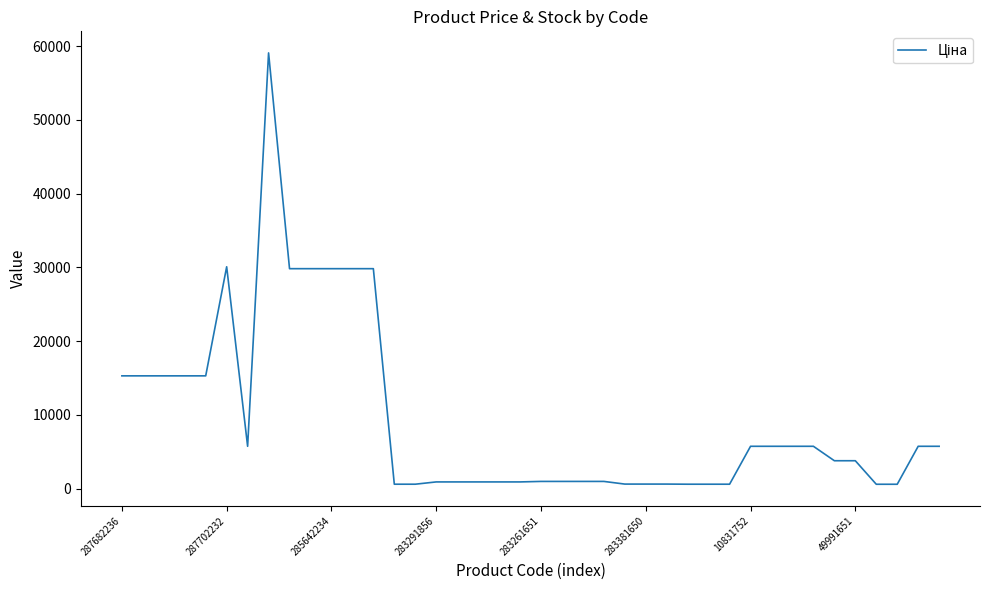

What is the maximum value shown in the chart?

59075.7